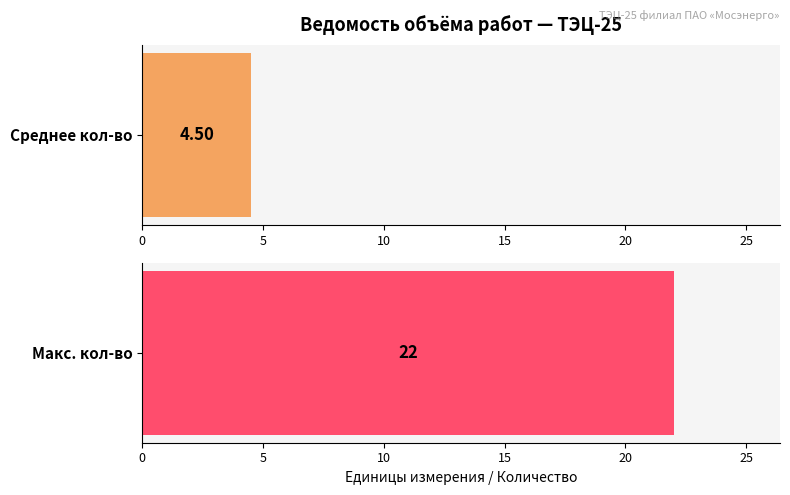

What is the greatest value displayed?

22